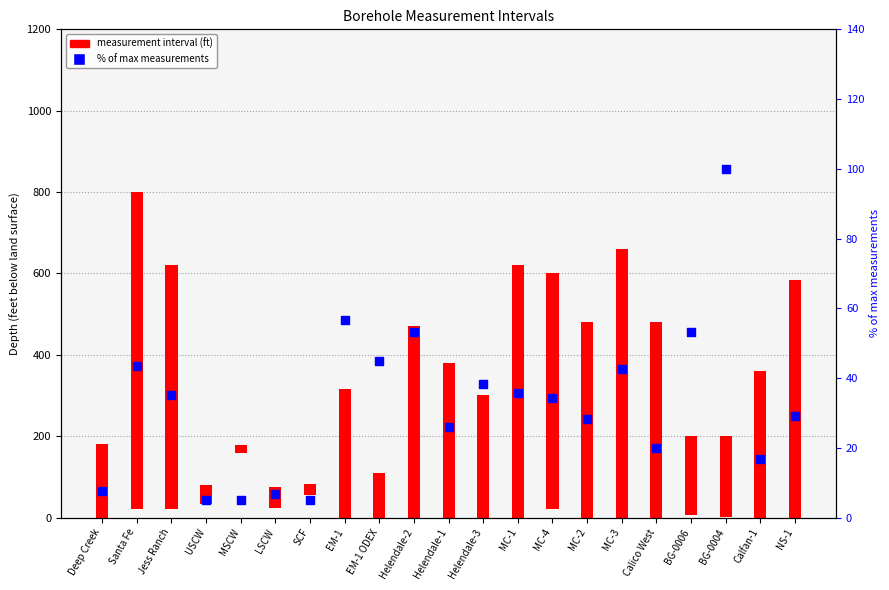

What is the ratio of the value at Santa Fe to the value at Jess Ranch?

1.2